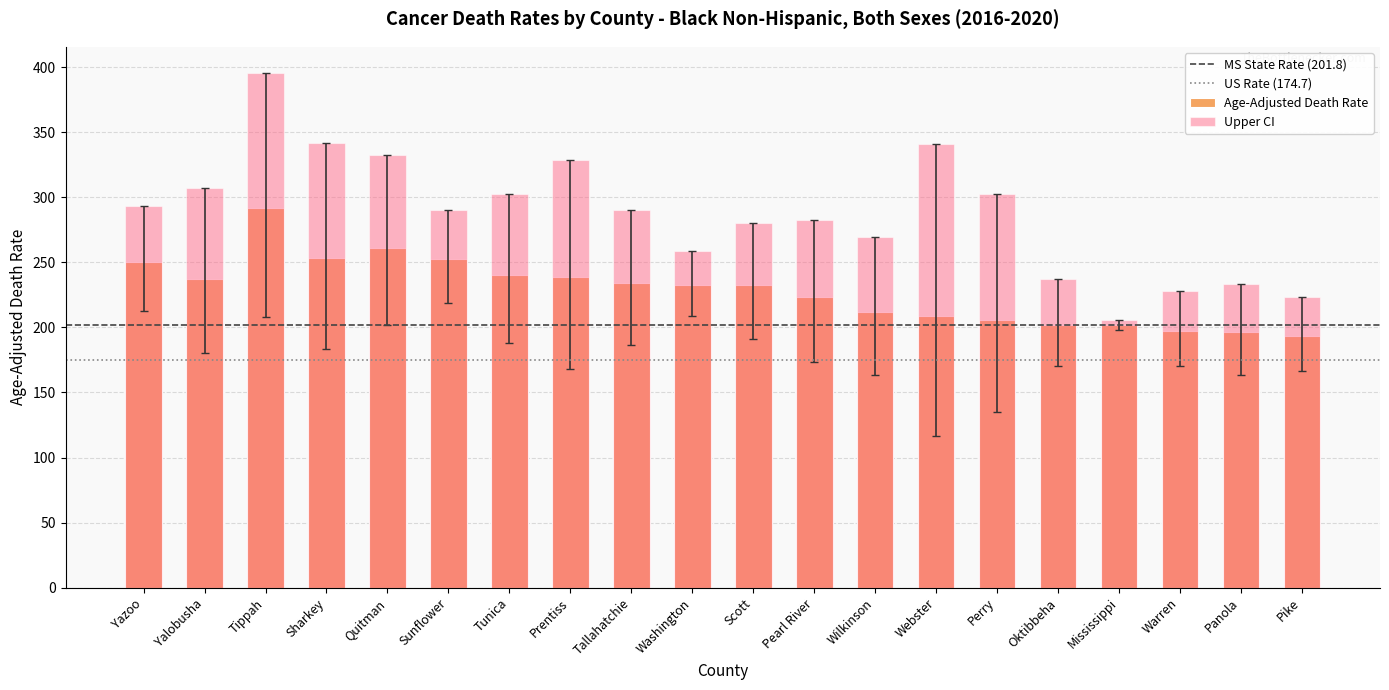

Is it true that Age-Adjusted Death Rate equals 138.0 at Oktibbeha?

False